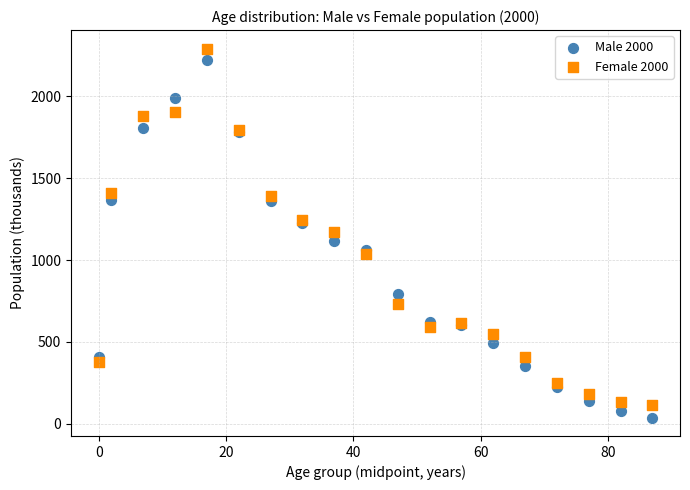

What are all the series names shown in the legend?

Male 2000, Female 2000